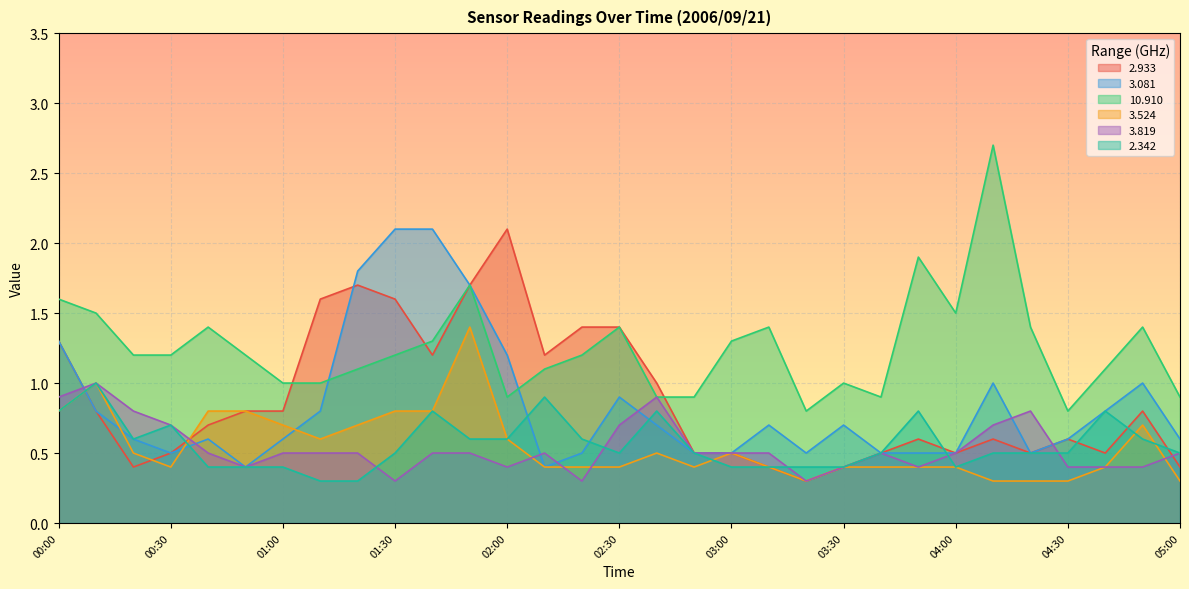

What is the maximum value for   3.819?

1.0